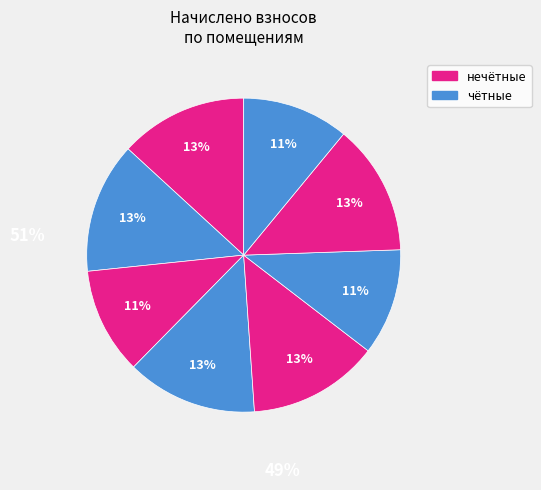

How many segments does this pie chart have?

8